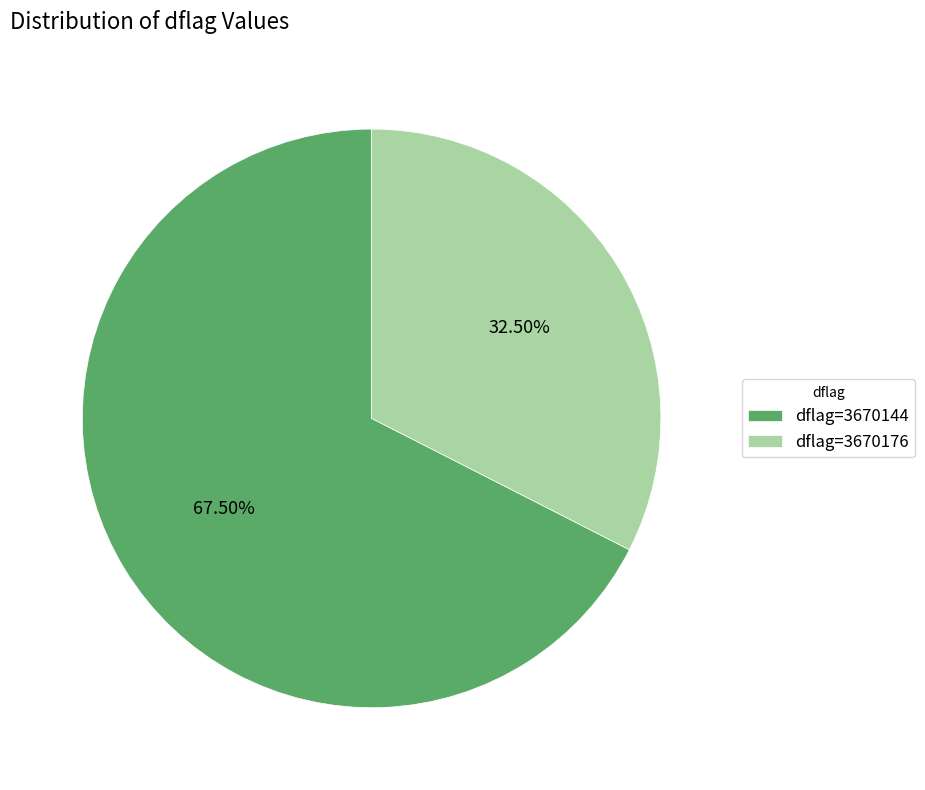

Is there a majority slice in this chart?

Yes